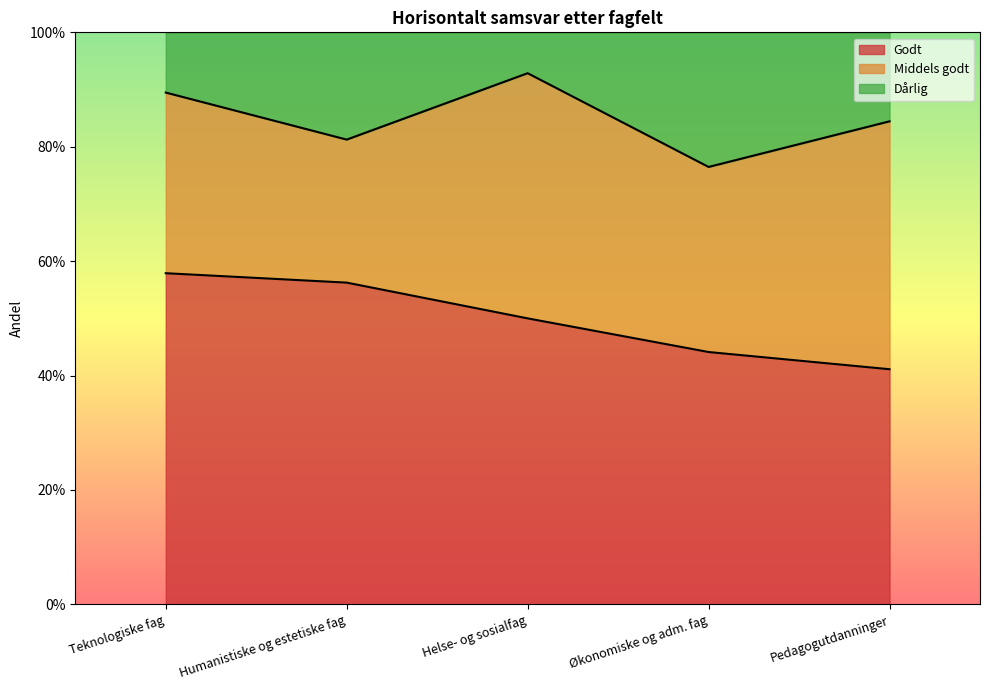

At which category is the sum across all series the highest?

Teknologiske fag